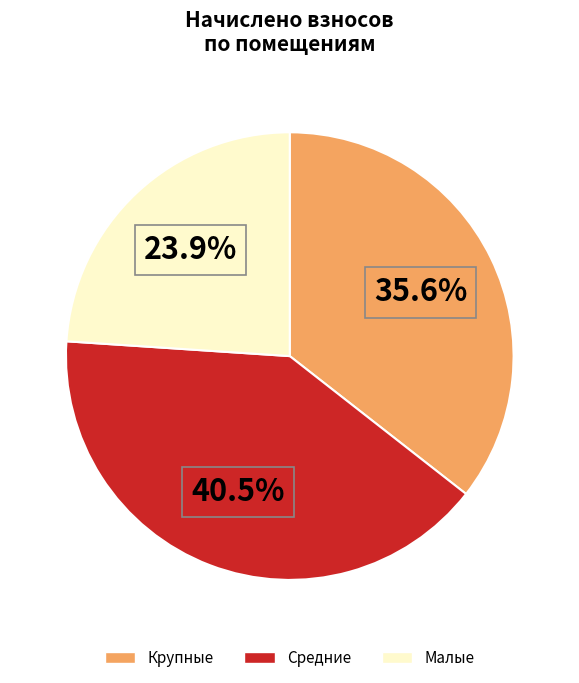

Is there a majority slice in this chart?

No